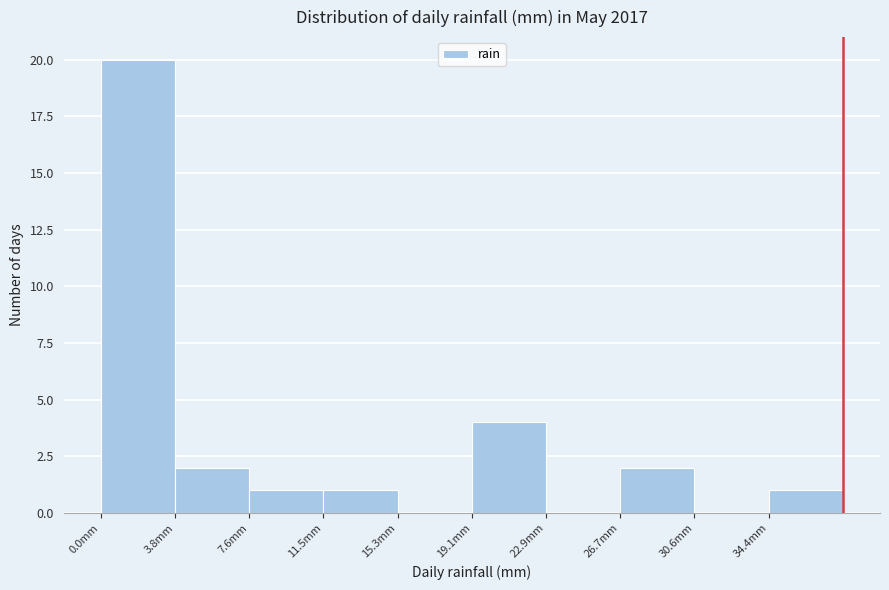

How tall is the bar that spans 4.0 to 7.5 on the x-axis? Neither the bar edges nor the heights are printed on the chart, so give them approximately, as read against the axes.

2